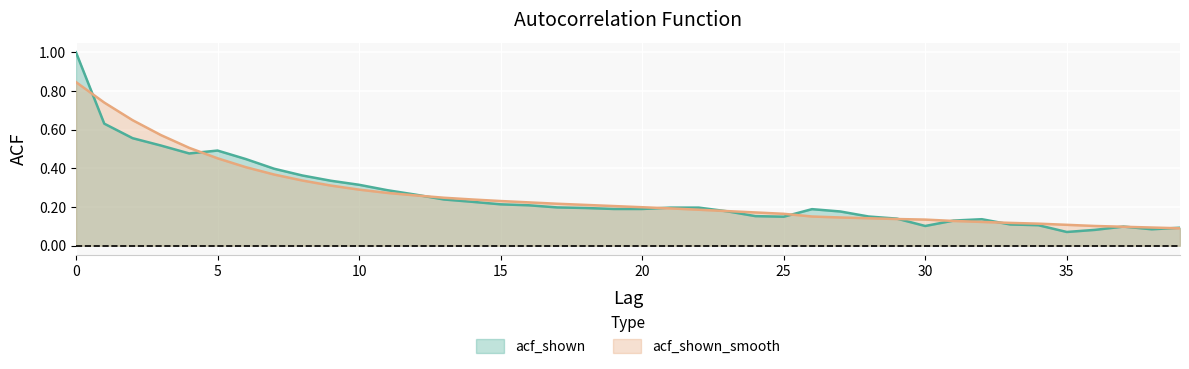

The value of acf_shown_smooth at 33 is 0.1. True or false?

True